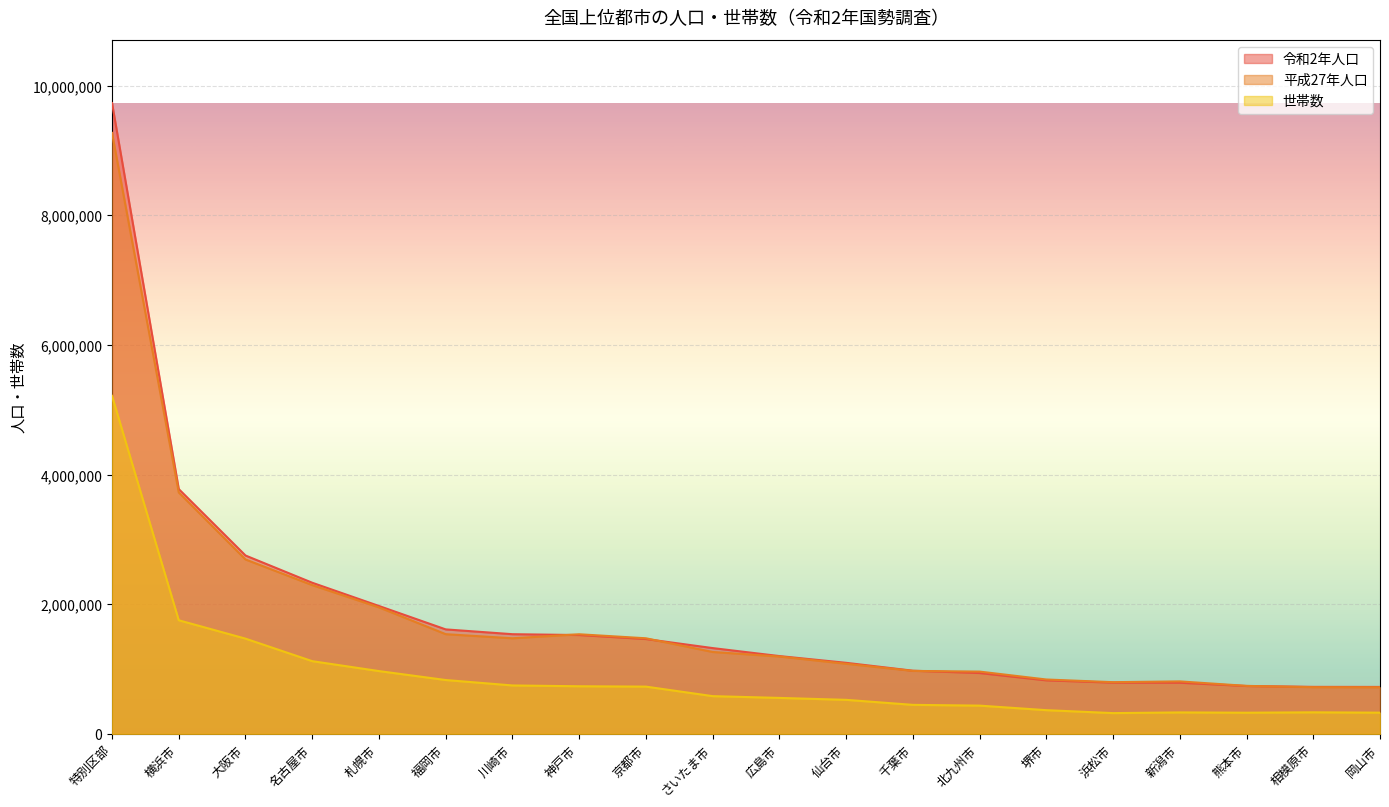

How many lines are shown in the chart?

3